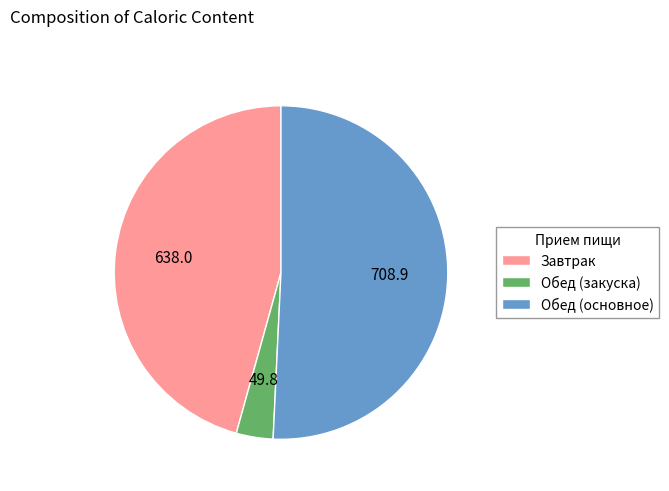

Rank the categories by value from lowest to highest.

Обед (закуска), Завтрак, Обед (основное)